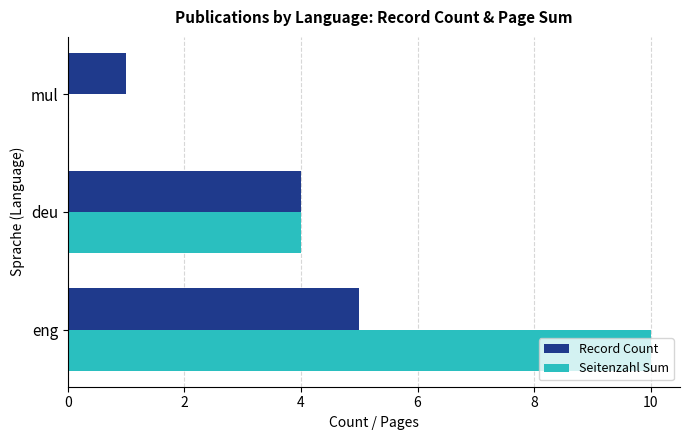

Count the number of categories in the chart.

3